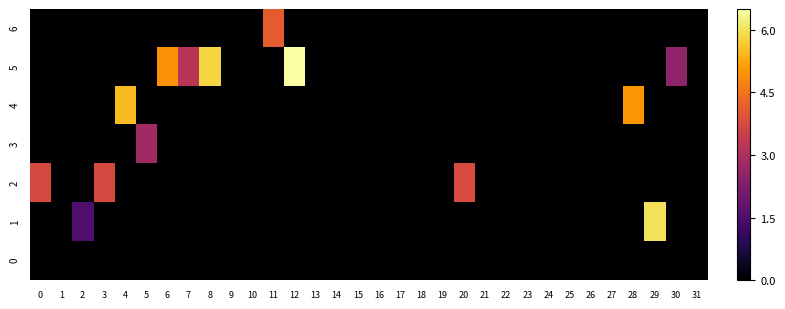

What is the greatest value displayed?

6.5